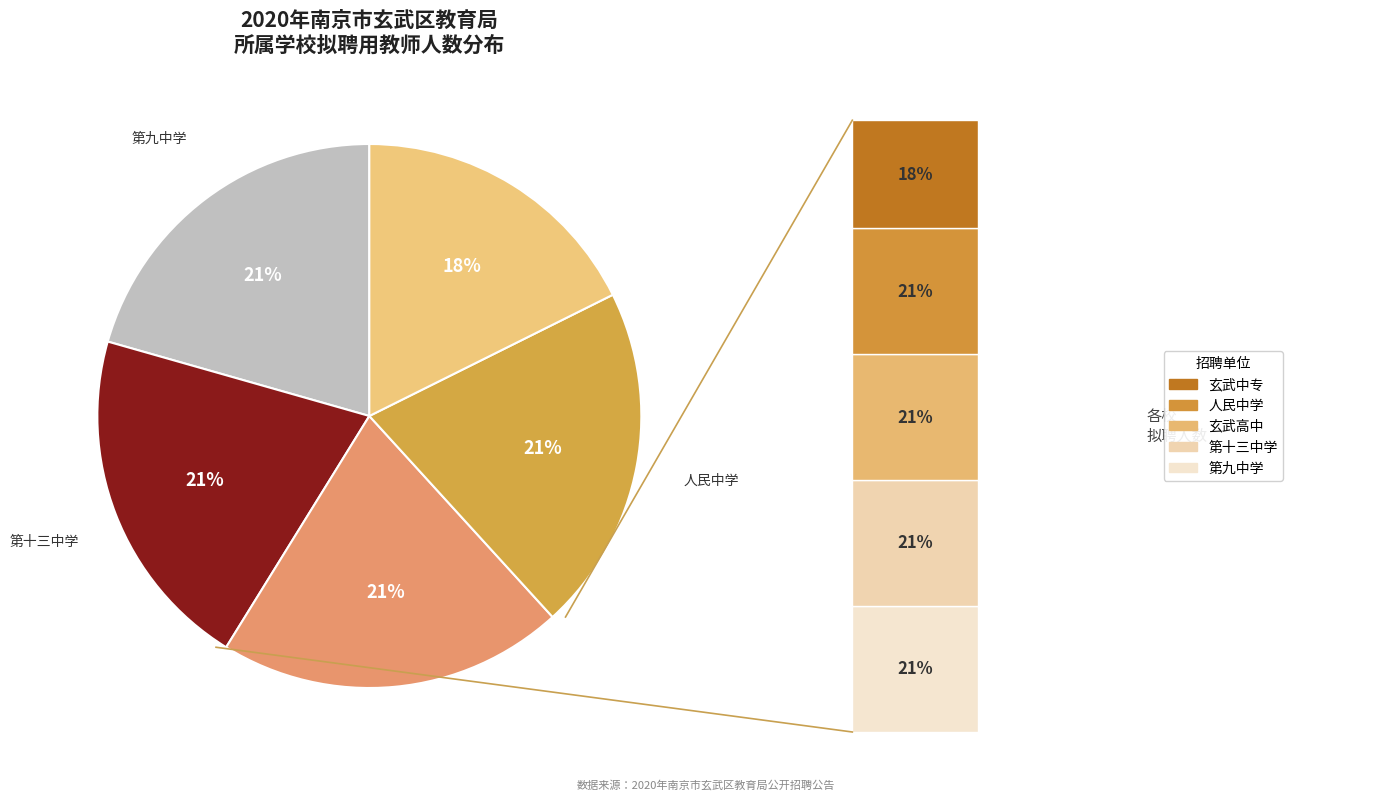

What is the smallest slice in the pie chart?

南京市玄武中等专业学校